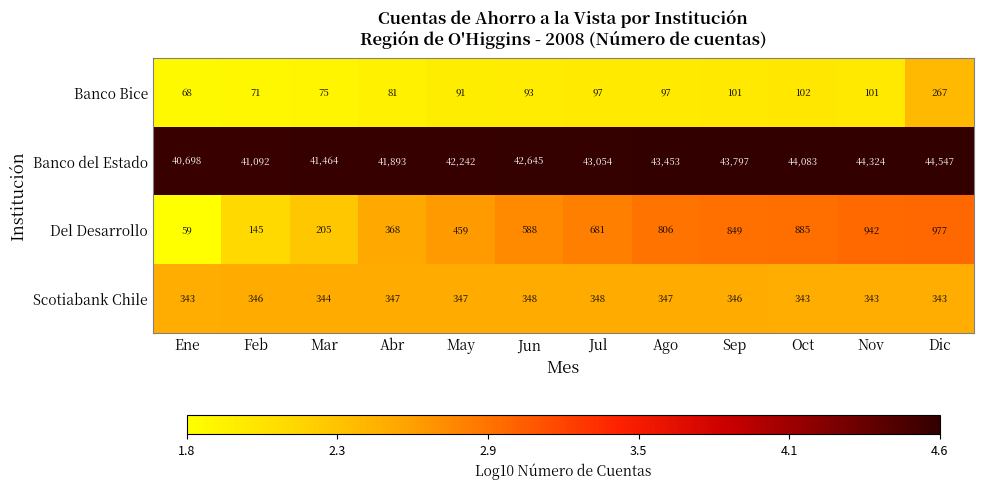

What is the average value of the Del Desarrollo series?

580